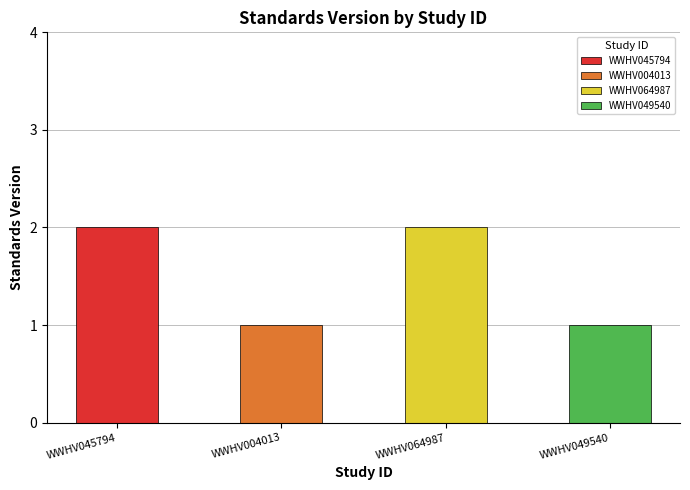

What is the change in value from WWHV045794 to WWHV004013?

-1